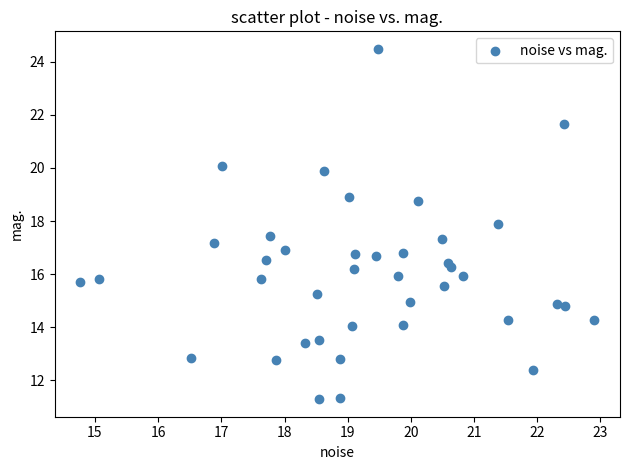

What is the range of X values (max minus min)?

8.1